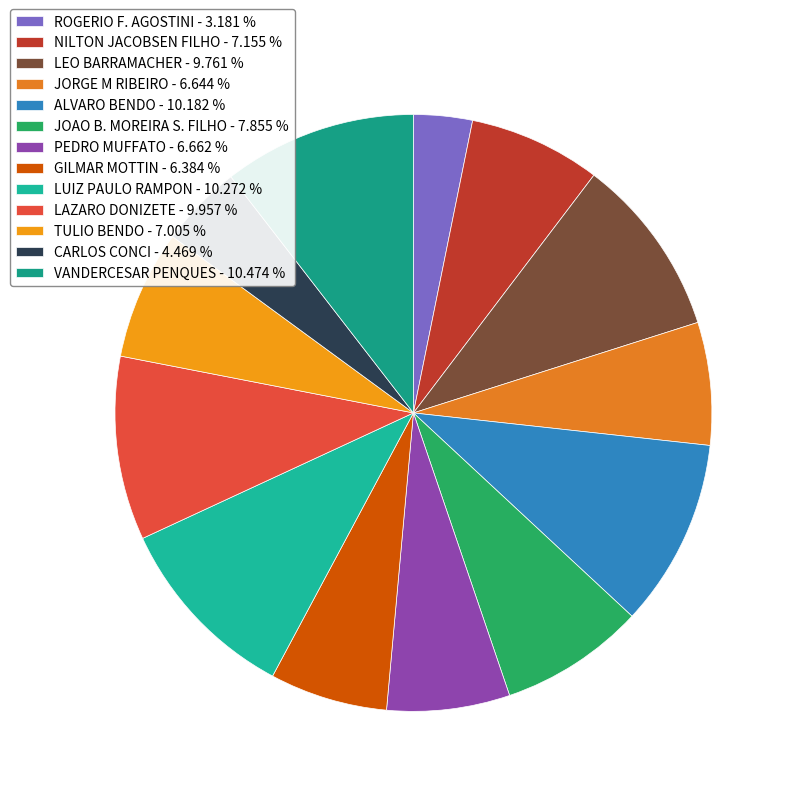

Does LAZARO DONIZETE account for over 50% of the chart?

No